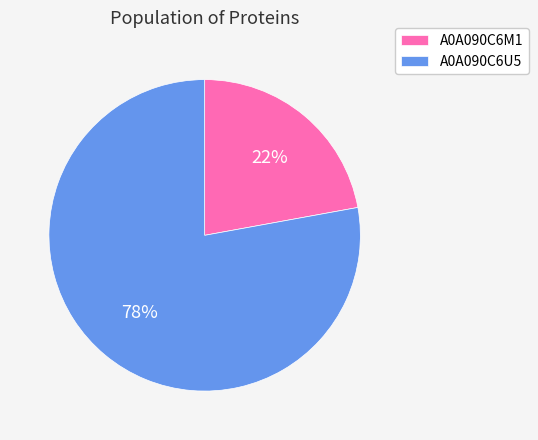

Which category accounts for the majority?

A0A090C6U5